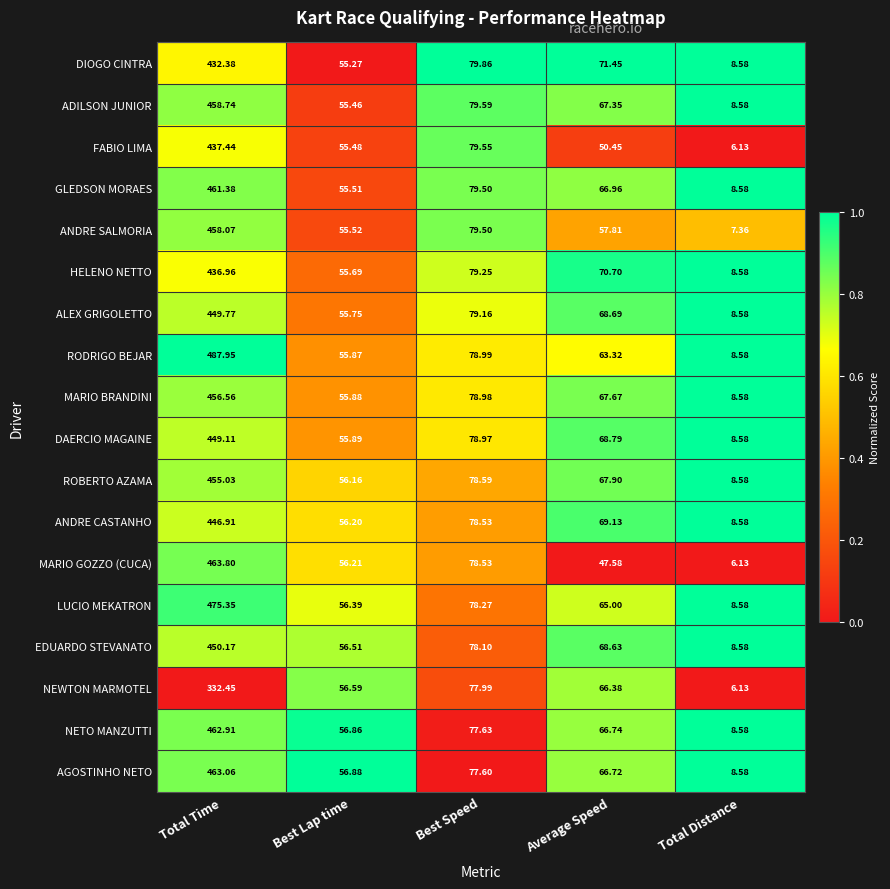

Rank the categories by NETO MANZUTTI value from highest to lowest.

Total Time, Best Speed, Average Speed, Best Lap time, Total Distance